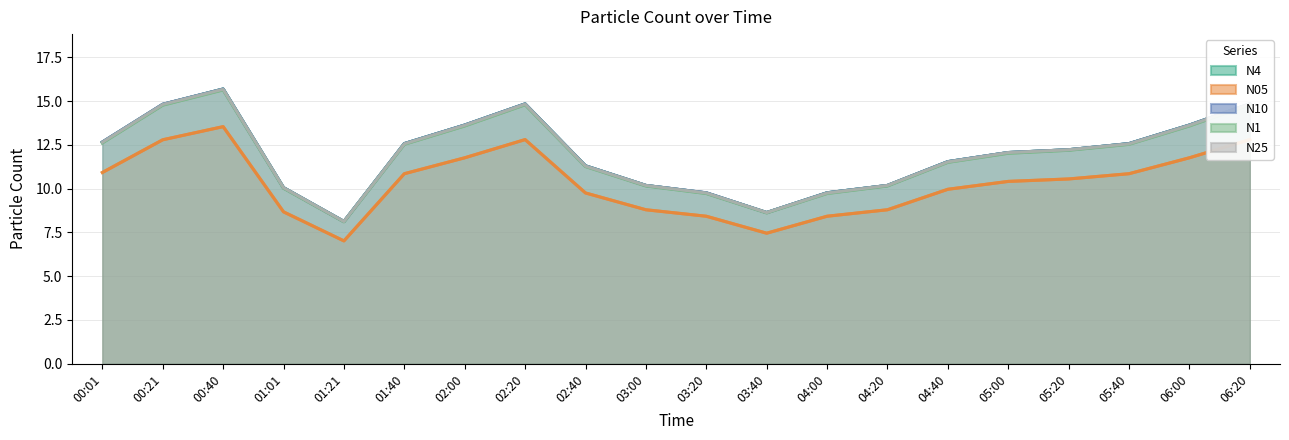

How many interior local valleys does the N1 series have?

2